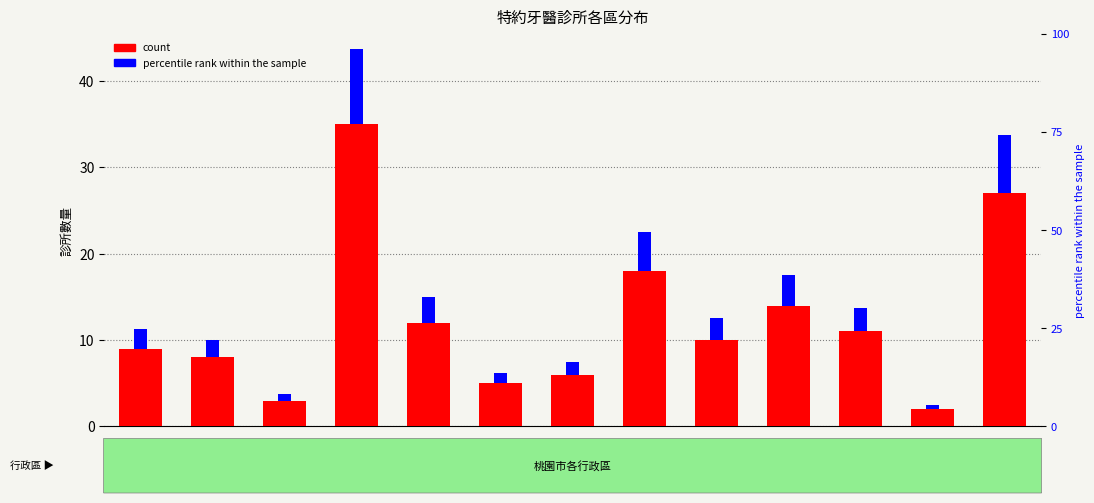

How many data points in percentile rank within the sample are less than 2?

4